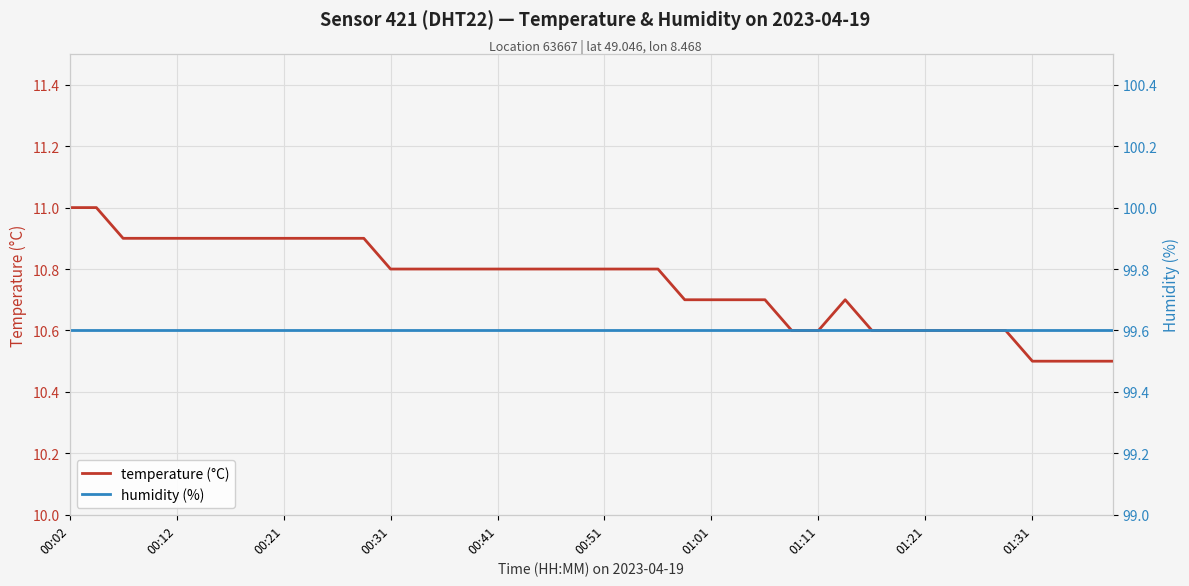

True or false: humidity (%) and temperature (°C) intersect in this chart.

False